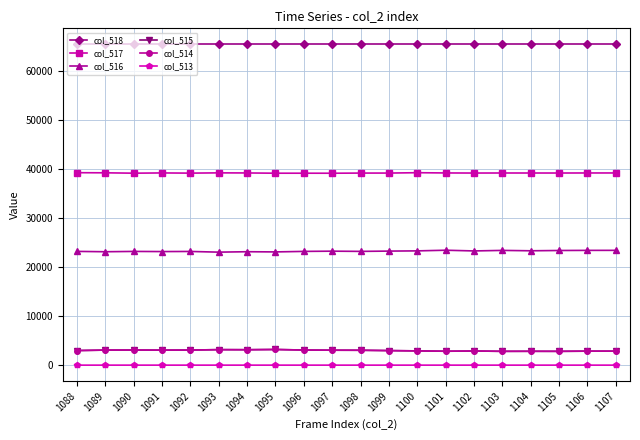

What are all the series names shown in the legend?

col_518, col_517, col_516, col_515, col_514, col_513